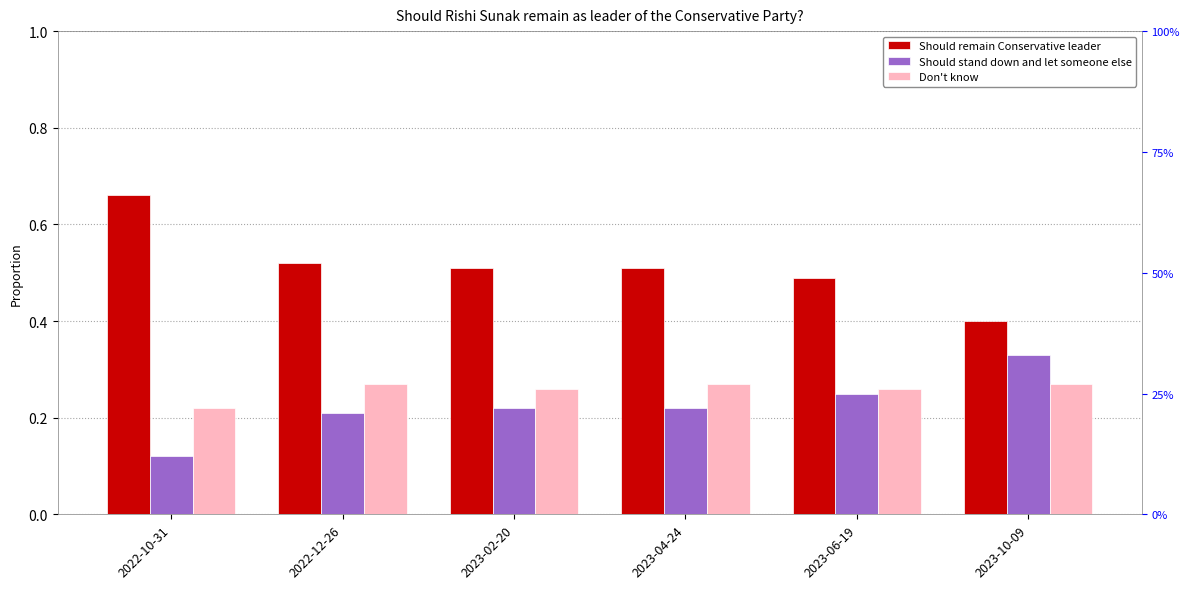

At which label is Should stand down and let someone else closest to 0?

2022-10-31